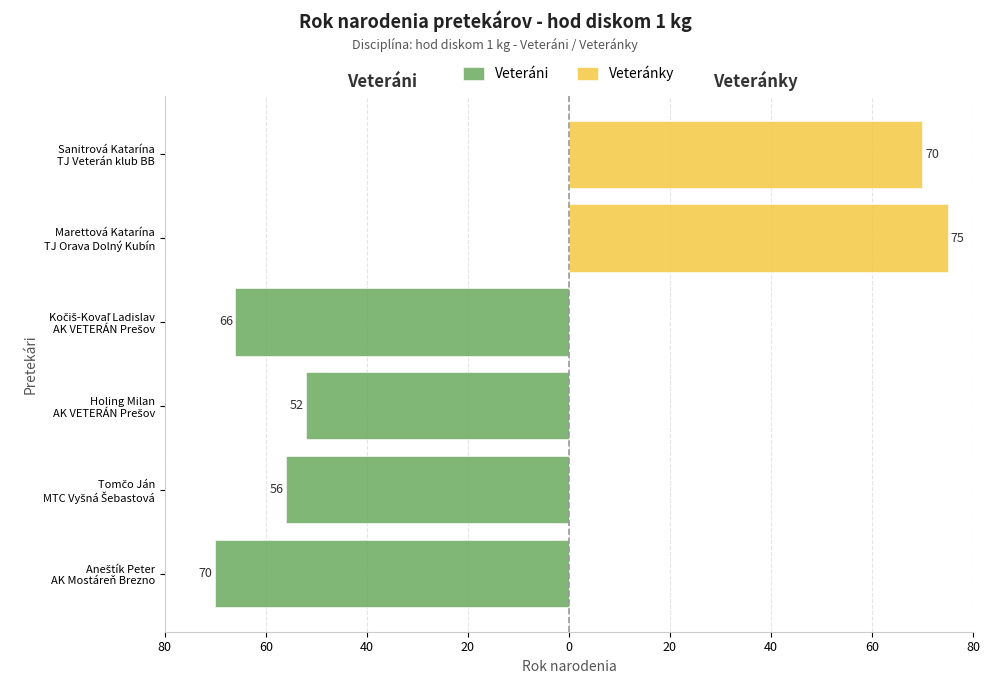

List the series in order of their peak value, lowest first.

Veteráni, Veteránky